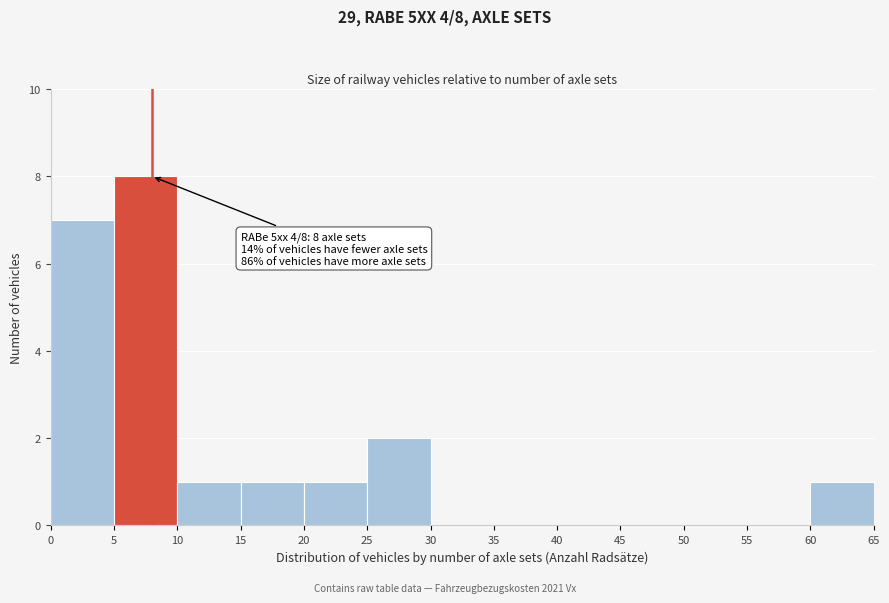

Over which range of the x-axis is the bar tallest?

5 to 10